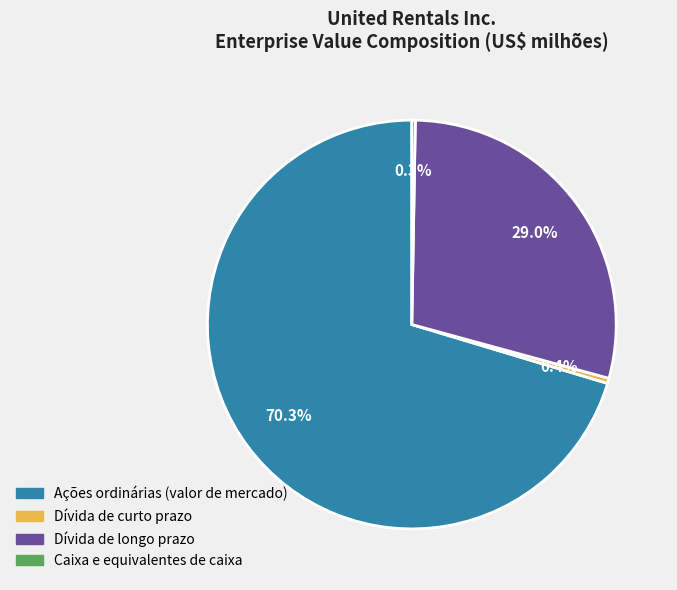

Is there a majority slice in this chart?

Yes